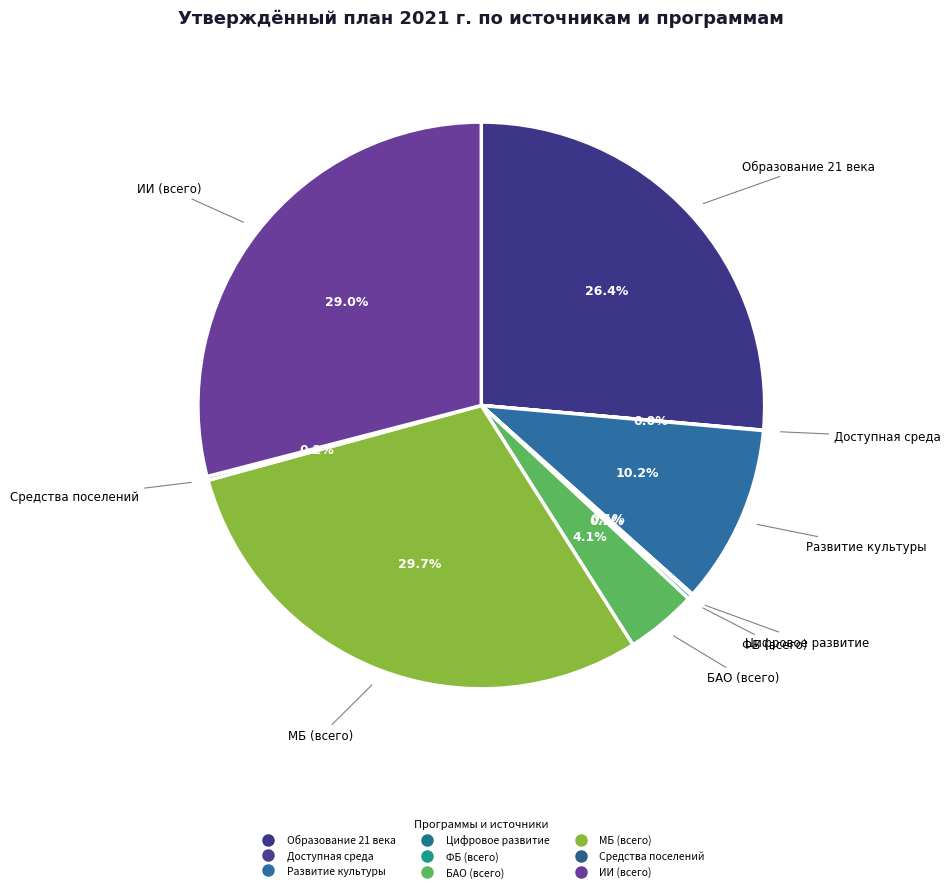

Does БАО (всего) account for over 50% of the chart?

No